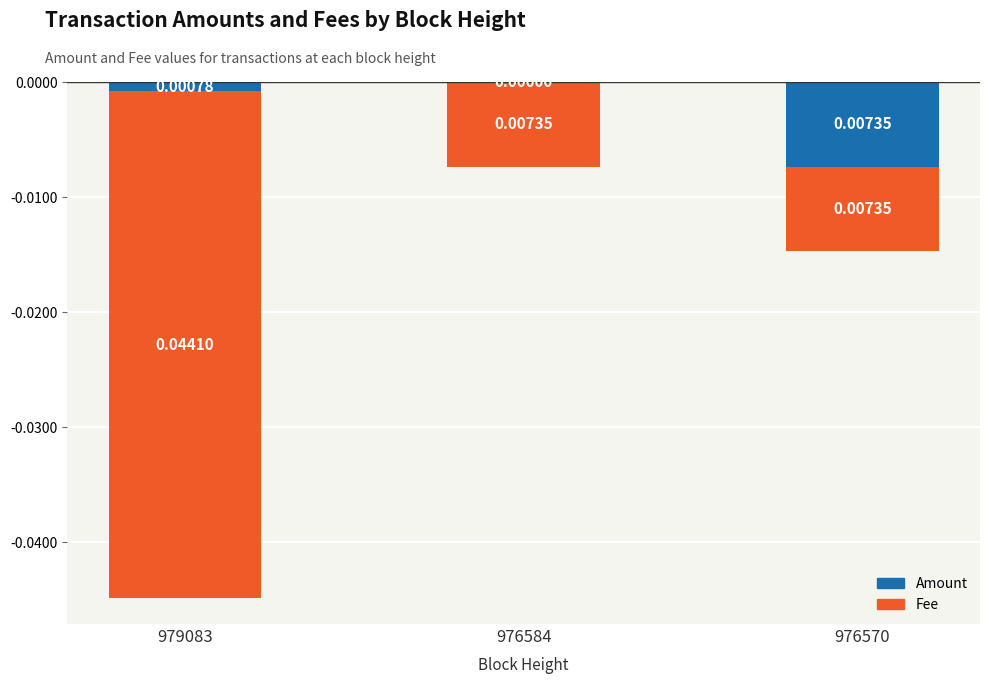

How many values in the Amount series are below 0?

2